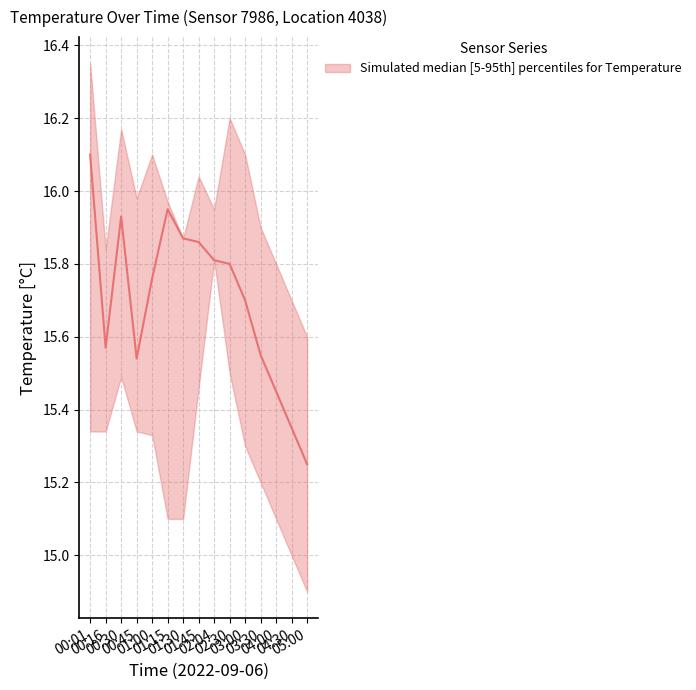

Rank the series by their maximum value, from highest to lowest.

temperature_upper, temperature_mid, temperature_lower